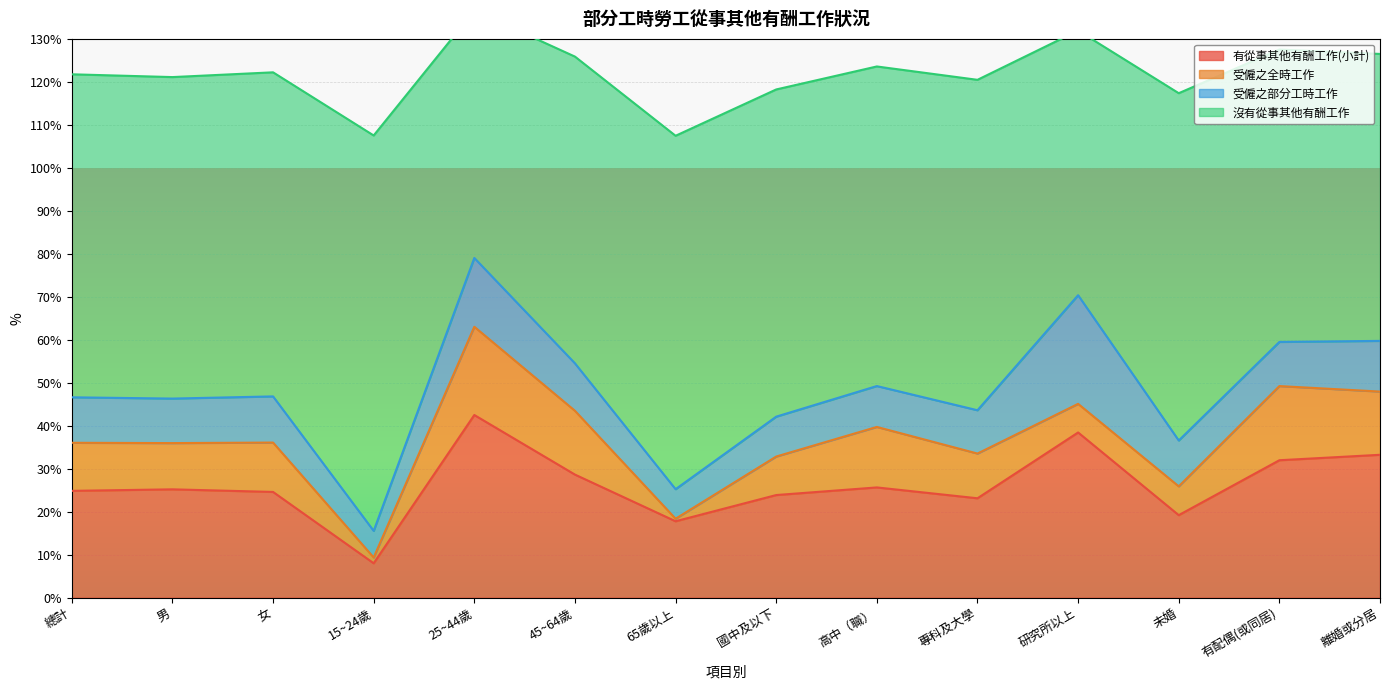

Is it true that 有從事其他有酬工作(小計) equals 25.2 at 男?

True